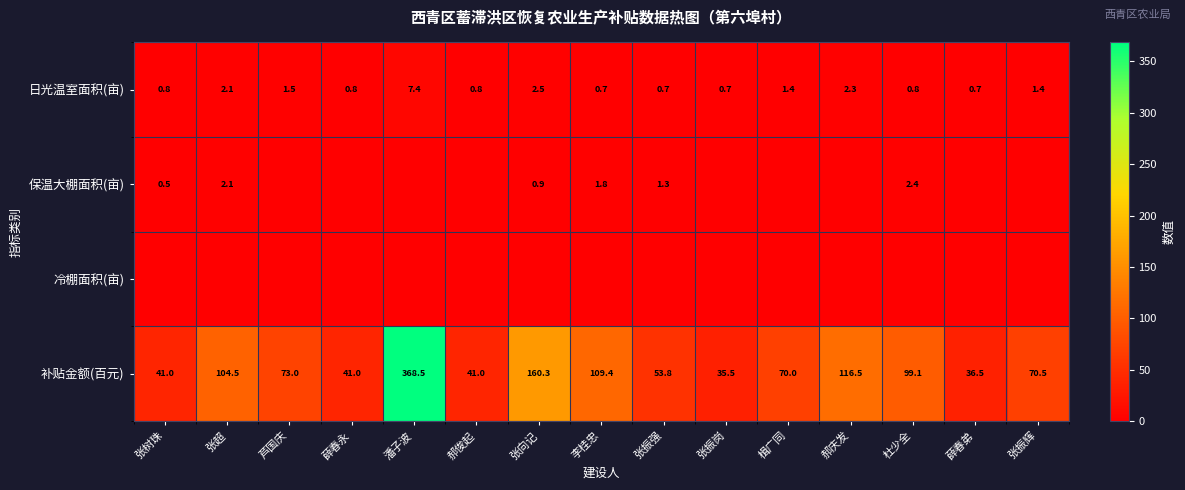

At which label does 补贴金额(百元) first exceed 70?

张超